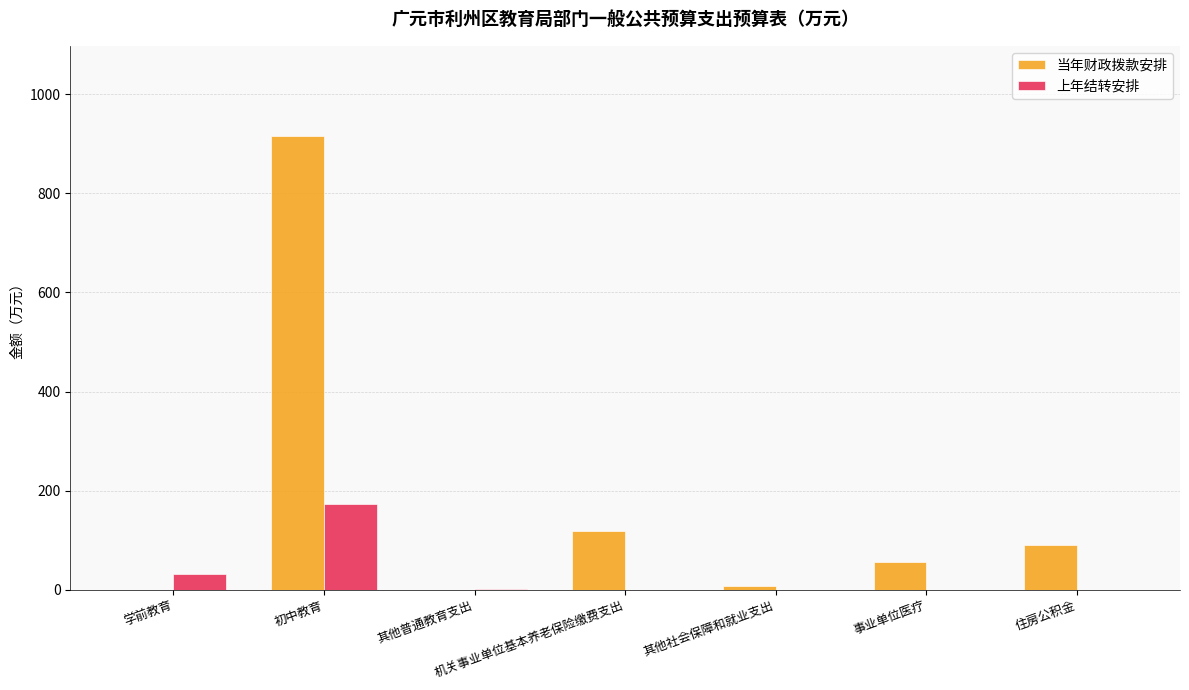

Which series has the largest total across all categories?

当年财政拨款安排